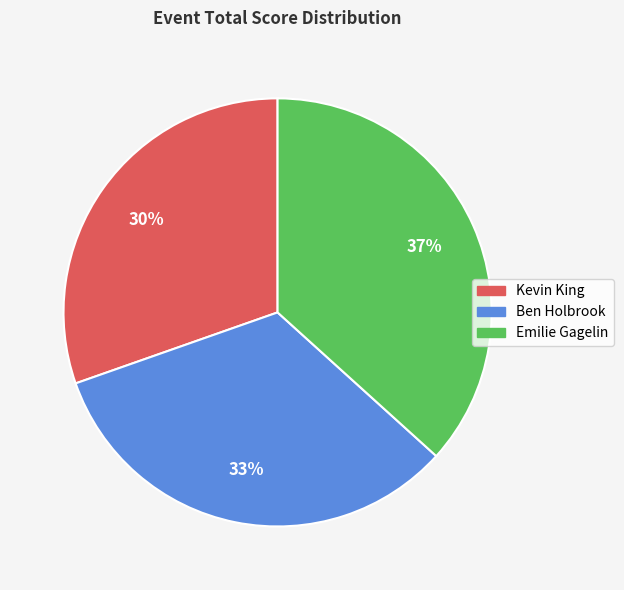

To the nearest percent, what is the average slice percentage?

33%